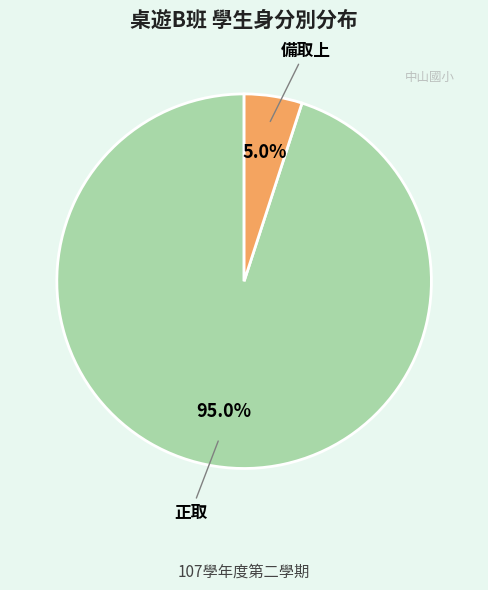

How many segments does this pie chart have?

2